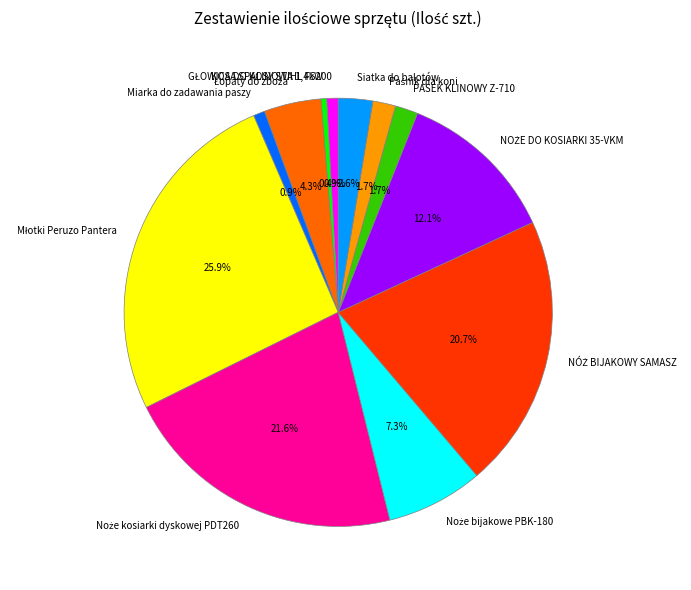

What percentage is NOT represented by PASEK KLINOWY Z-710?

98.3%